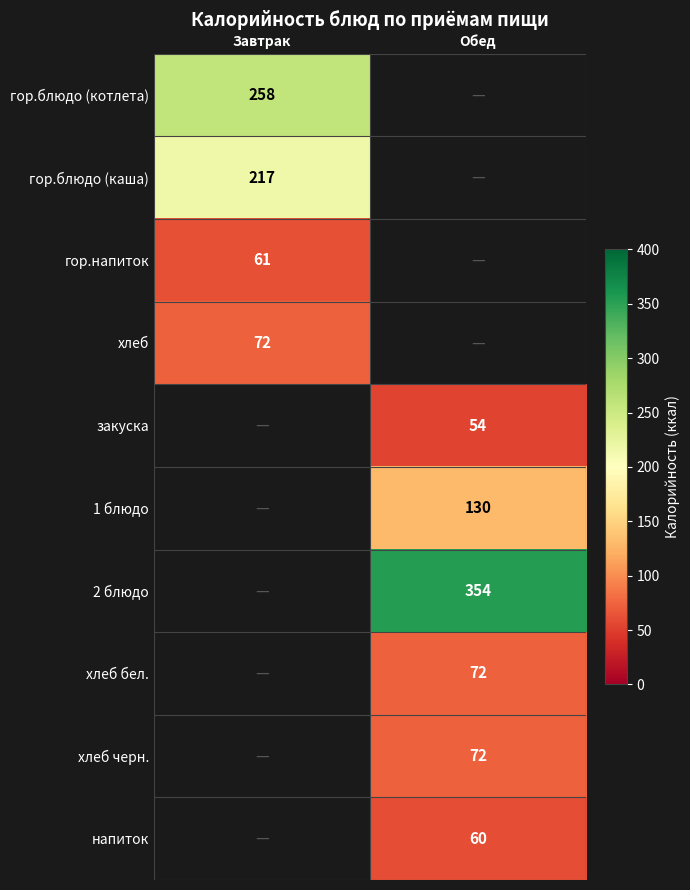

True or false: 1 блюдо has a value of 130 at Обед.

True